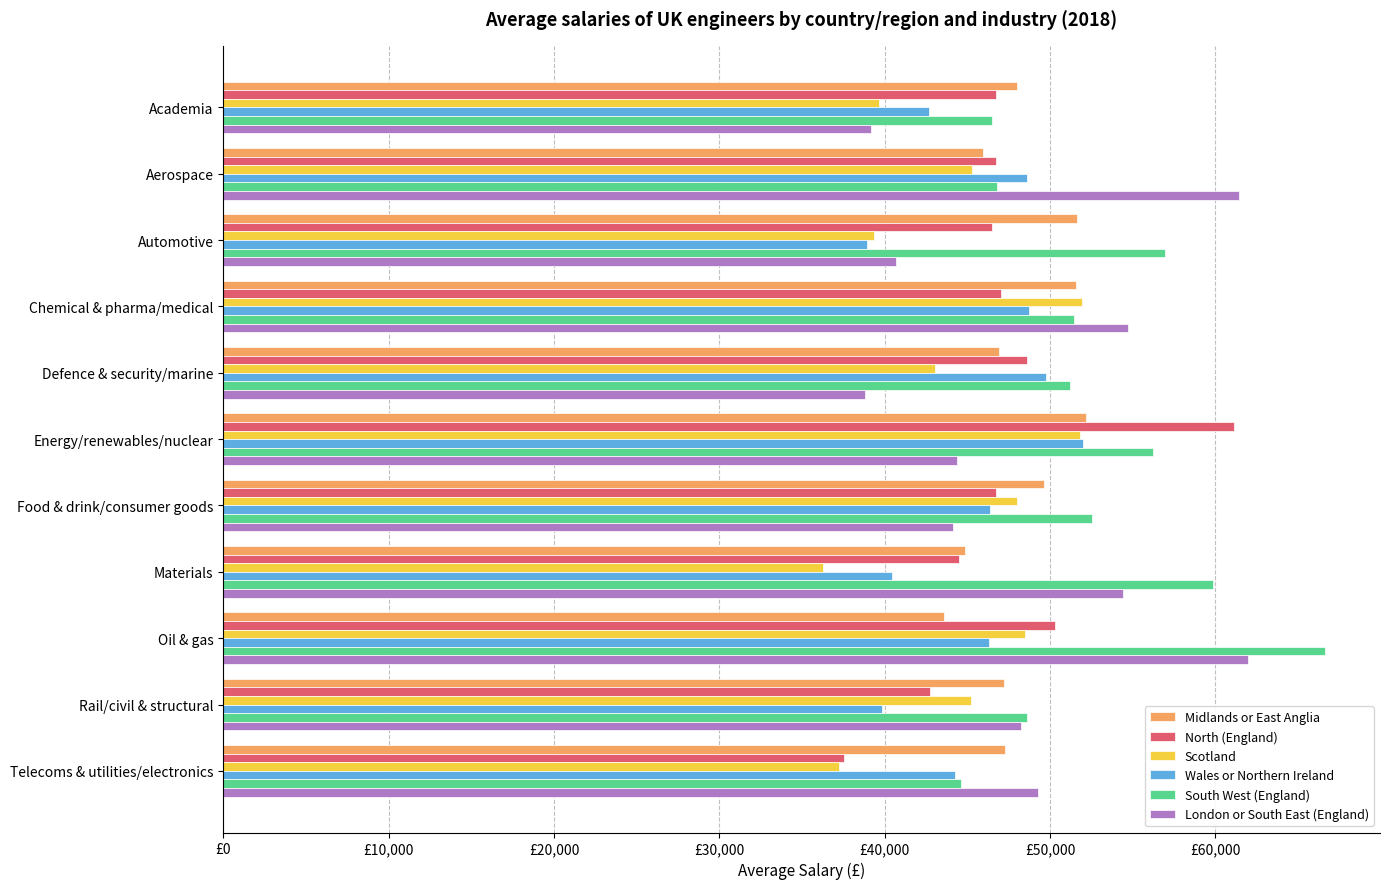

What are all the series names shown in the legend?

Midlands or East Anglia, North (England), Scotland, Wales or Northern Ireland, South West (England), London or South East (England)